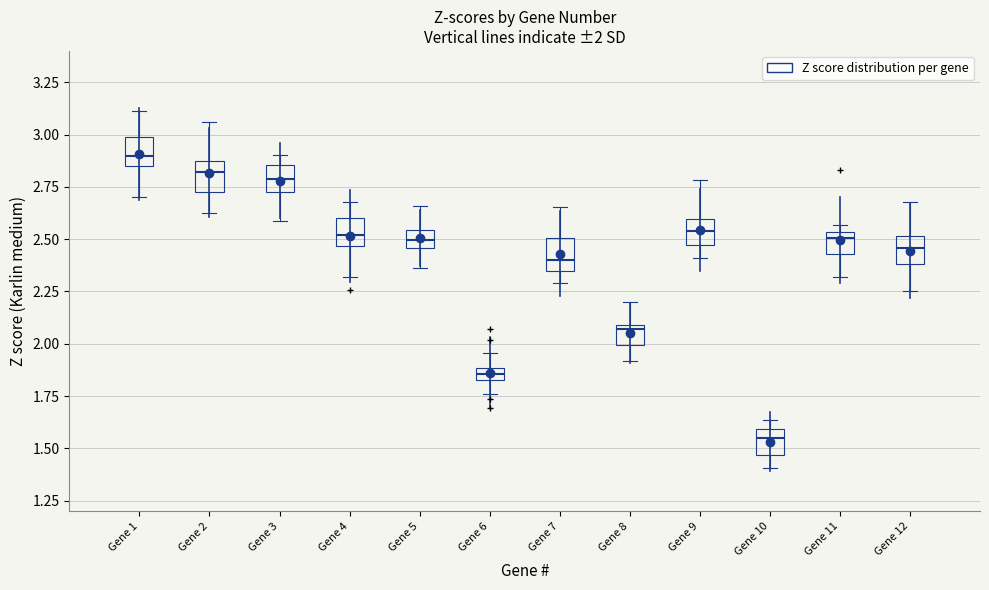

Which box has the lowest median line?

Gene 10